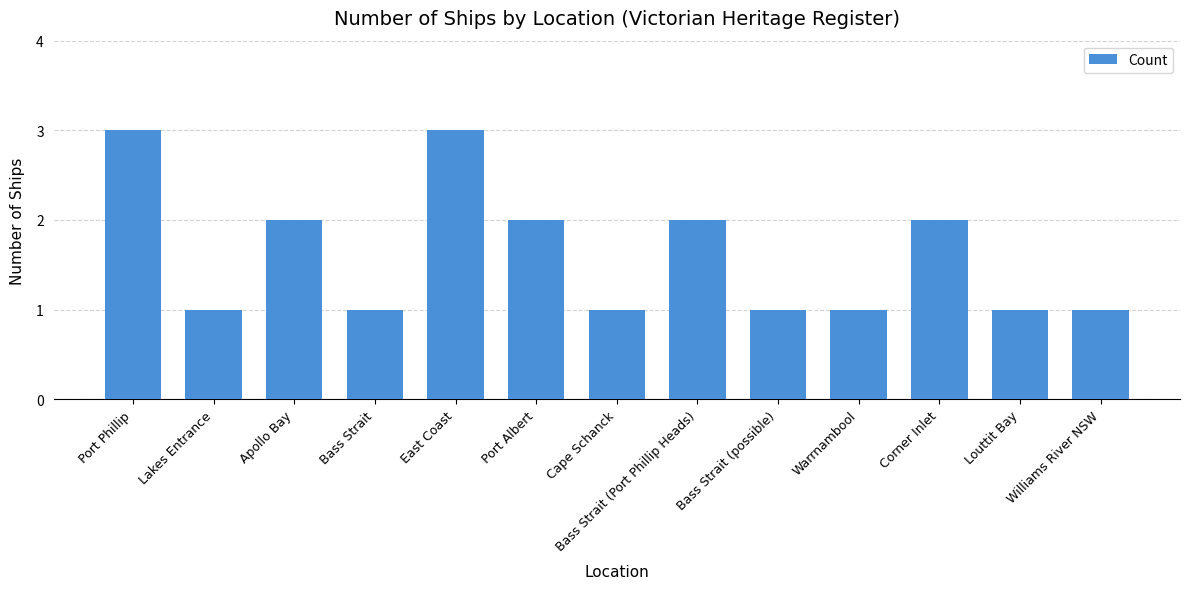

True or false: the data shows 1 at Bass Strait (Port Phillip Heads).

False